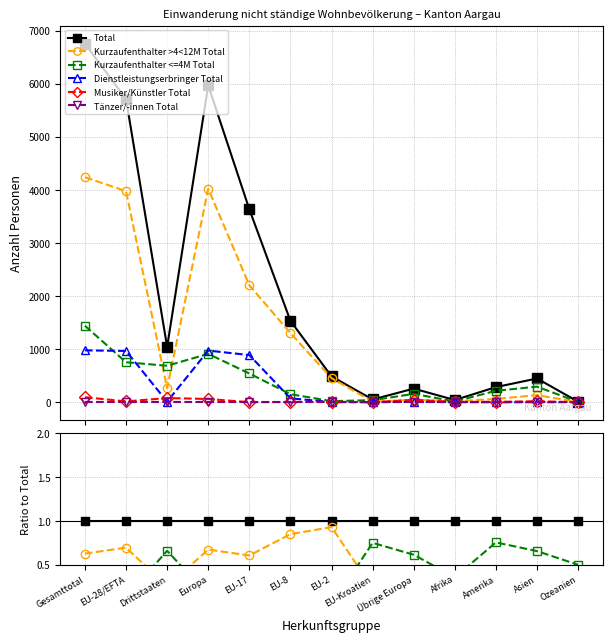

Rank the series at Gesamttotal from lowest to highest value.

Tänzer/-innen Total, Musiker/Künstler Total, Dienstleistungserbringer Total, Kurzaufenthalter <=4M Total, Kurzaufenthalter >4<12M Total, Total